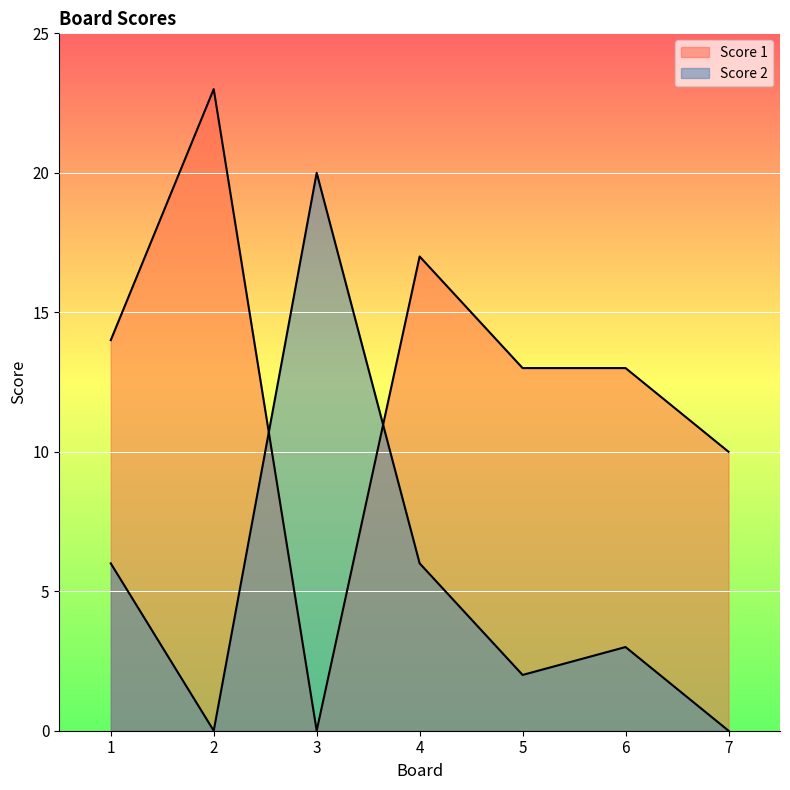

Is it true that Score 2 equals 12 at 7?

False